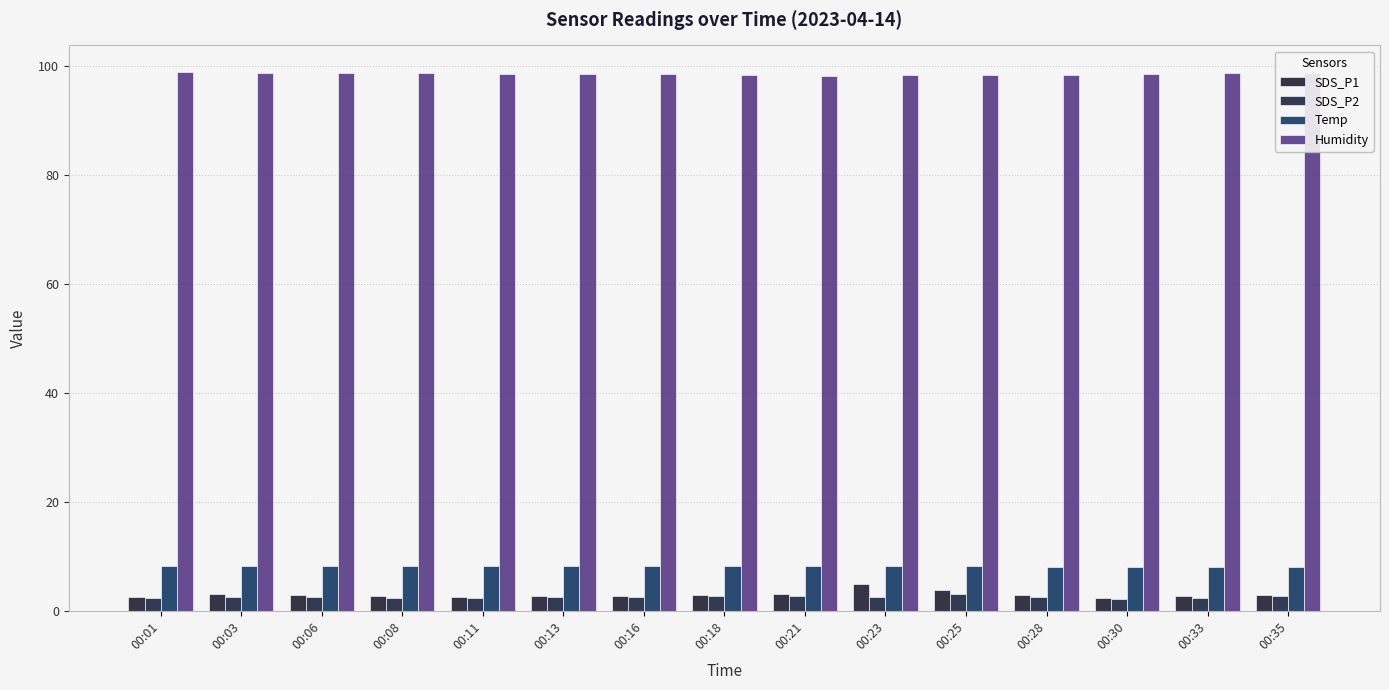

Reading left to right, transcribe all the data shown in this chart.

SDS_P1: 2.5	3.0	2.9	2.6	2.5	2.7	2.7	2.9	3.0	5.0	3.7	2.9	2.3	2.6	3.0
SDS_P2: 2.3	2.5	2.6	2.4	2.3	2.5	2.5	2.7	2.7	2.6	3.1	2.6	2.1	2.4	2.7
Temp: 8.3	8.3	8.3	8.3	8.3	8.3	8.3	8.3	8.2	8.2	8.2	8.1	8.1	8.1	8.0
Humidity: 98.9	98.8	98.7	98.7	98.6	98.5	98.5	98.4	98.3	98.4	98.4	98.4	98.6	98.7	98.8